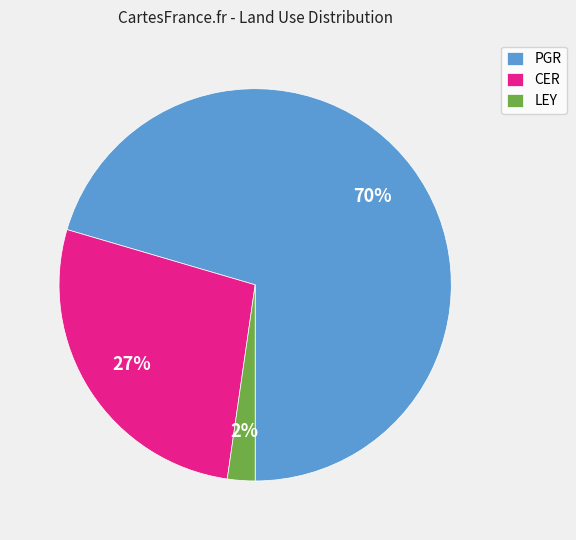

Combined, do PGR and LEY account for over 50%?

Yes